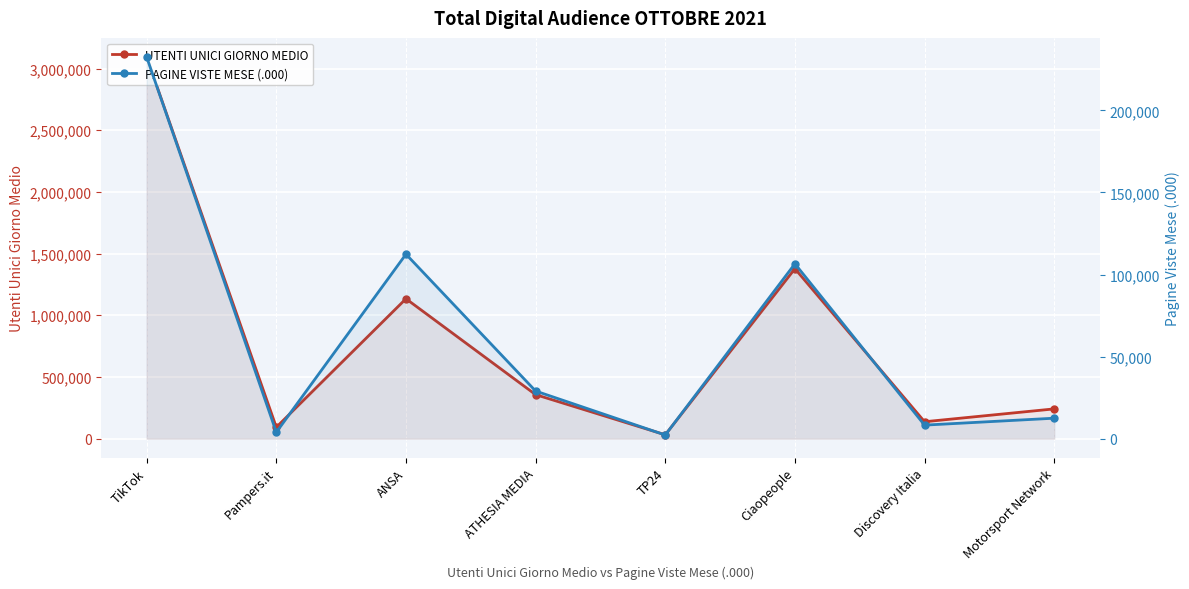

At which label does PAGINE VISTE MESE (.000) first exceed 29017?

TikTok